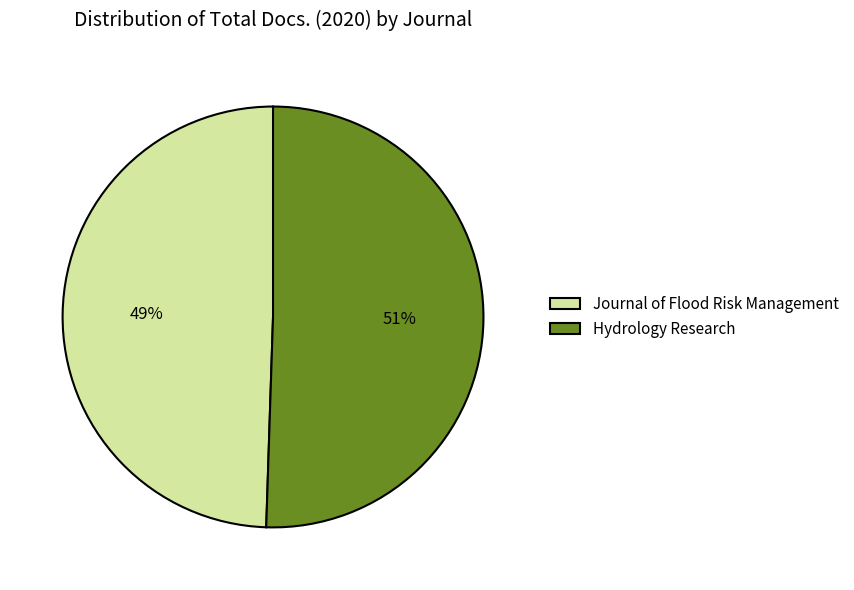

Which category accounts for the majority?

Hydrology Research